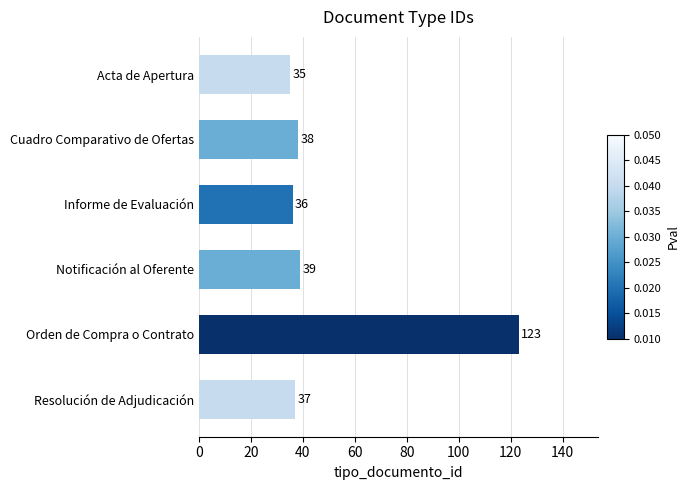

Which category has the highest value across all series?

Orden de Compra o Contrato